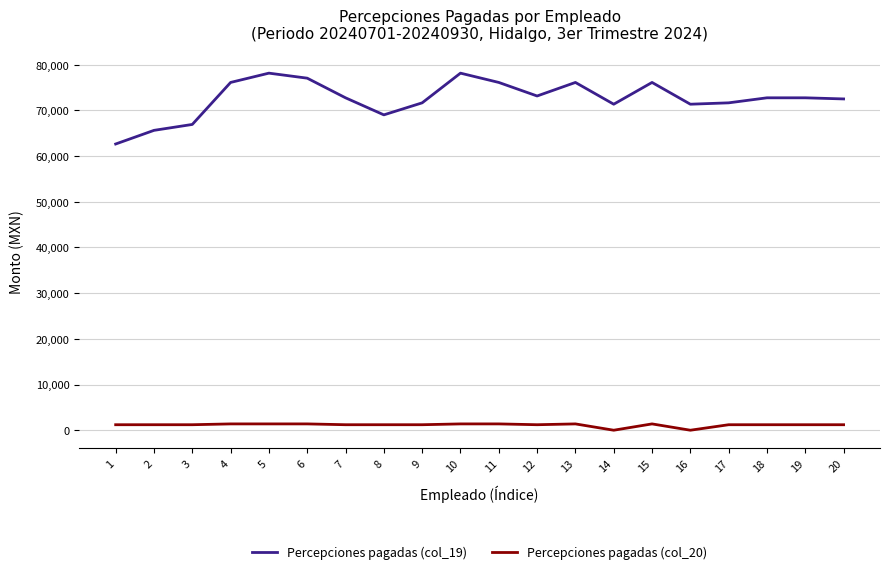

What value does the Percepciones pagadas (col_19) series have at 8?

69025.6